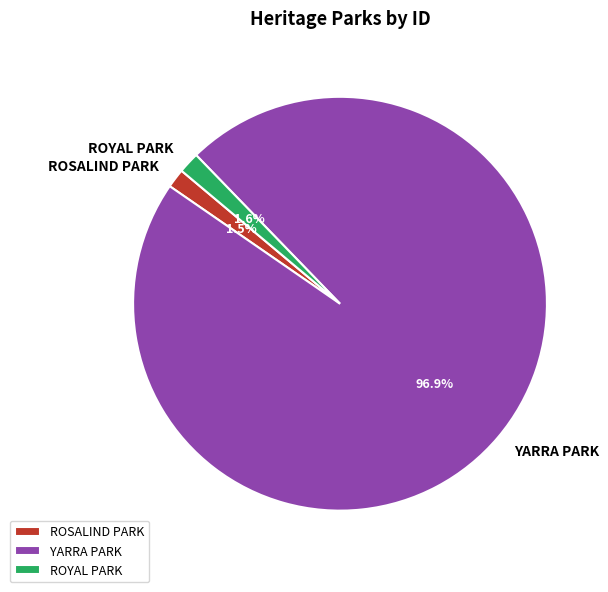

Count the number of slices in the pie.

3